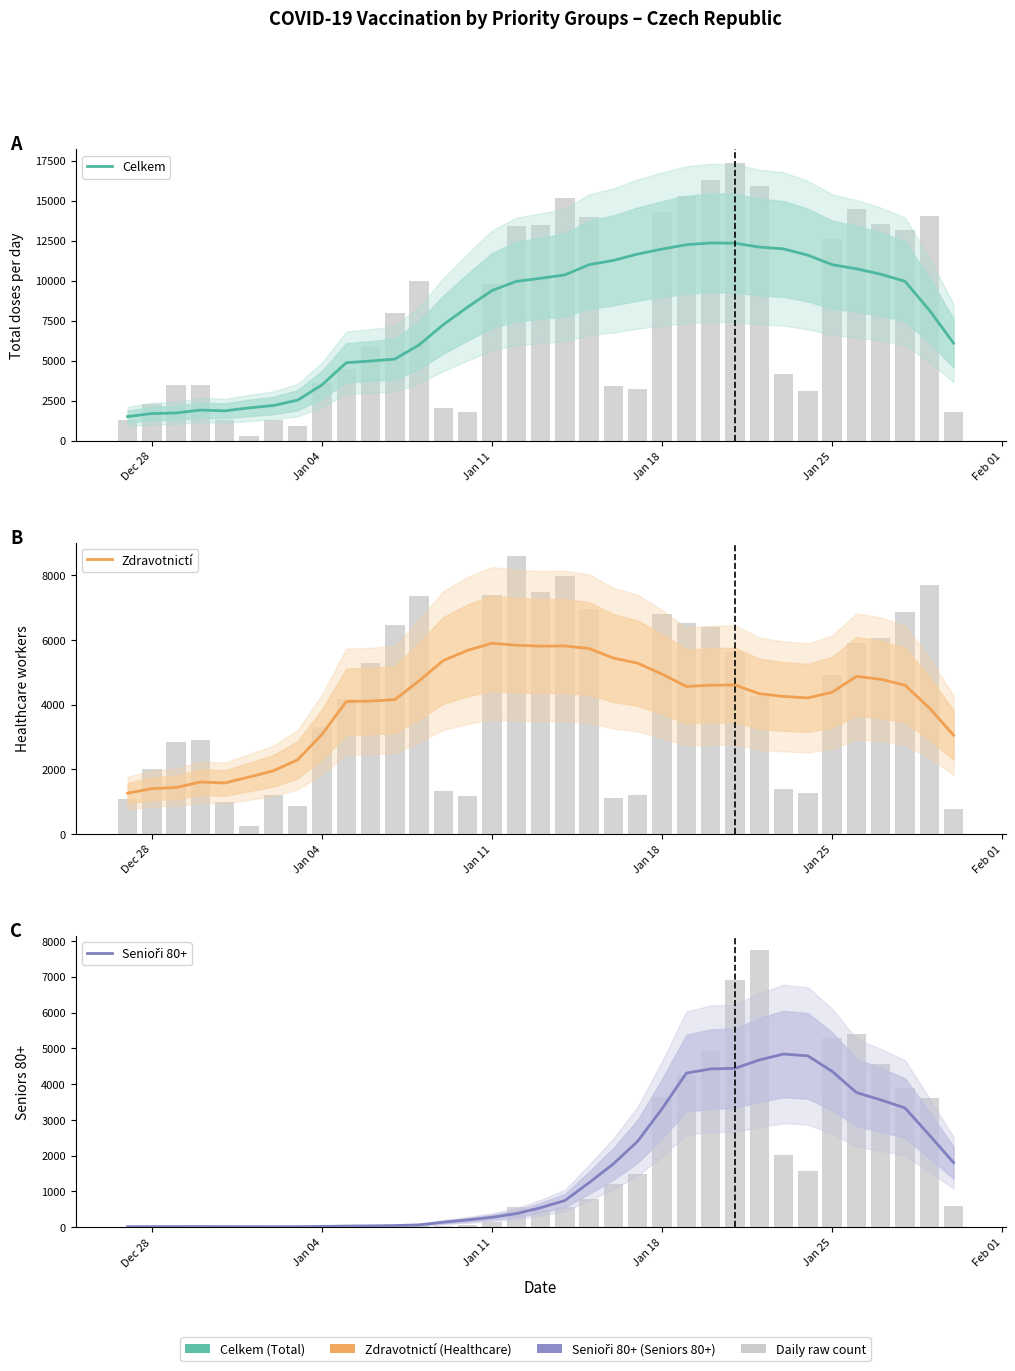

Reading left to right, list all the values displayed in this chart.

Celkem: 1503.9	1690.3	1728.0	1909.7	1860.0	2044.7	2193.9	2527.7	3479.1	4867.0	4973.9	5093.7	5982.3	7253.4	8347.9	9379.7	9949.9	10144.4	10356.3	10996.1	11264.4	11662.3	11970.3	12243.6	12356.1	12338.3	12095.4	11984.3	11591.7	10997.4	10738.0	10402.0	9956.6	8157.7	6086.4
Zdravotnictí: 1261.6	1401.4	1436.3	1607.6	1575.7	1760.7	1950.7	2293.6	3077.1	4094.0	4111.4	4153.6	4736.7	5367.1	5680.4	5898.3	5838.6	5808.4	5815.9	5733.9	5438.9	5281.9	4943.6	4561.6	4601.1	4608.0	4338.7	4253.1	4207.0	4383.6	4872.4	4783.4	4602.9	3899.7	3054.0
Senioři 80+: 15.9	19.0	19.1	19.9	18.4	16.7	15.3	17.1	23.0	33.9	39.1	47.9	66.6	141.4	205.1	278.4	380.1	545.1	746.9	1246.1	1773.0	2405.6	3311.0	4305.9	4424.3	4439.6	4673.1	4840.1	4788.1	4357.0	3764.1	3558.6	3332.4	2578.0	1804.9